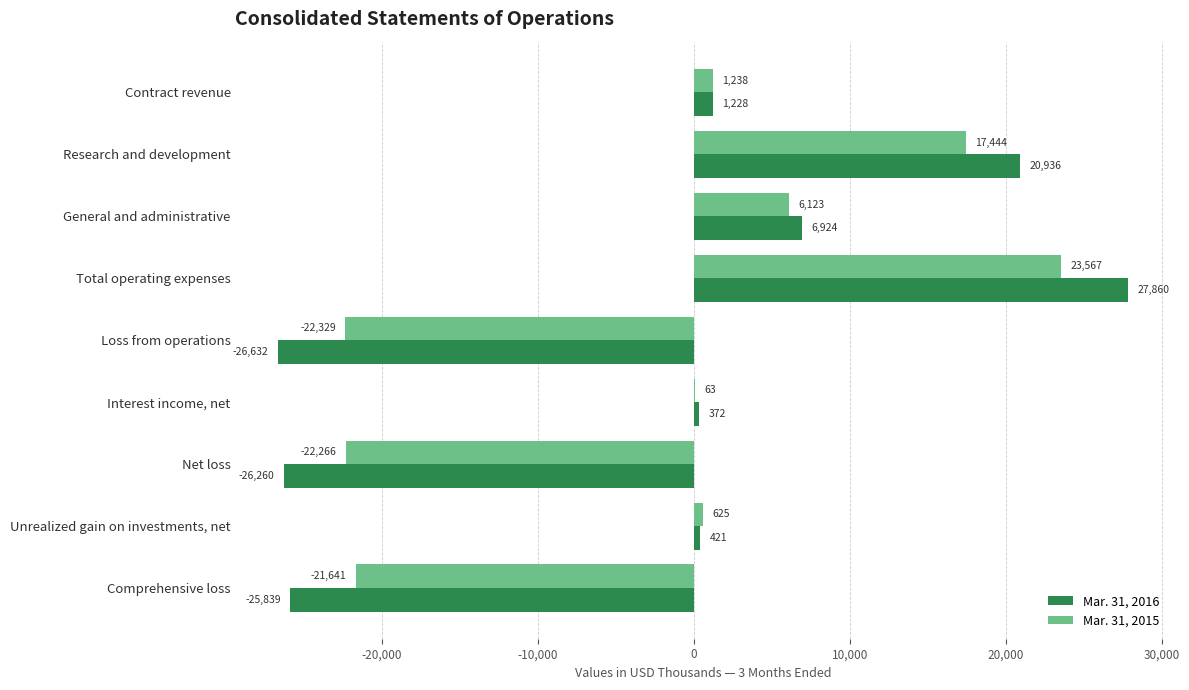

Between Unrealized gain on investments, net and Comprehensive loss, which series saw the biggest shift?

Mar. 31, 2016